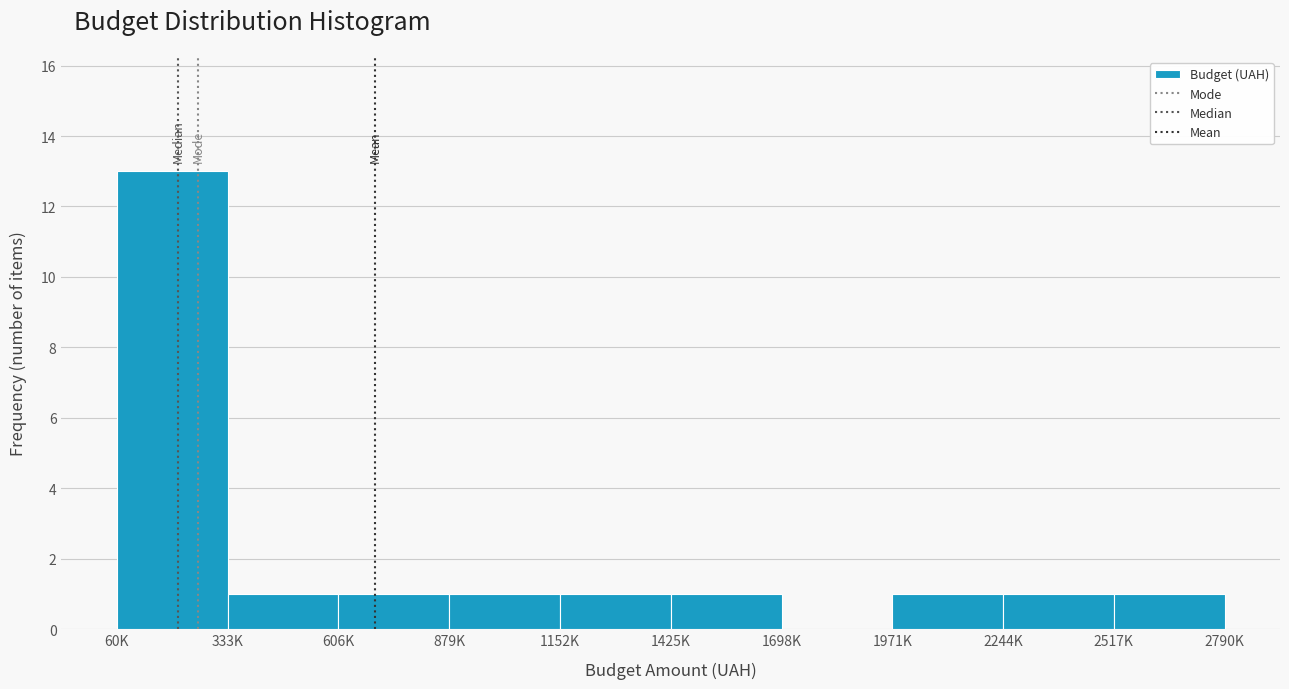

Reading left to right, list all the values displayed in this chart.

60K=13	333K=1	606K=1	879K=1	1152K=1	1425K=1	1698K=0	1971K=1	2244K=1	2517K=1